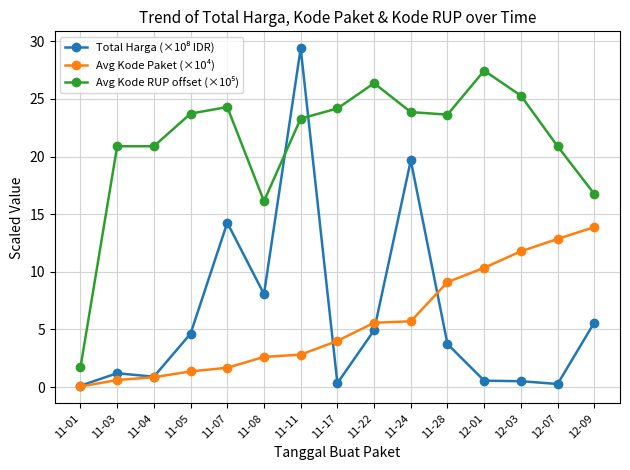

What position from the right is 11-28?

5